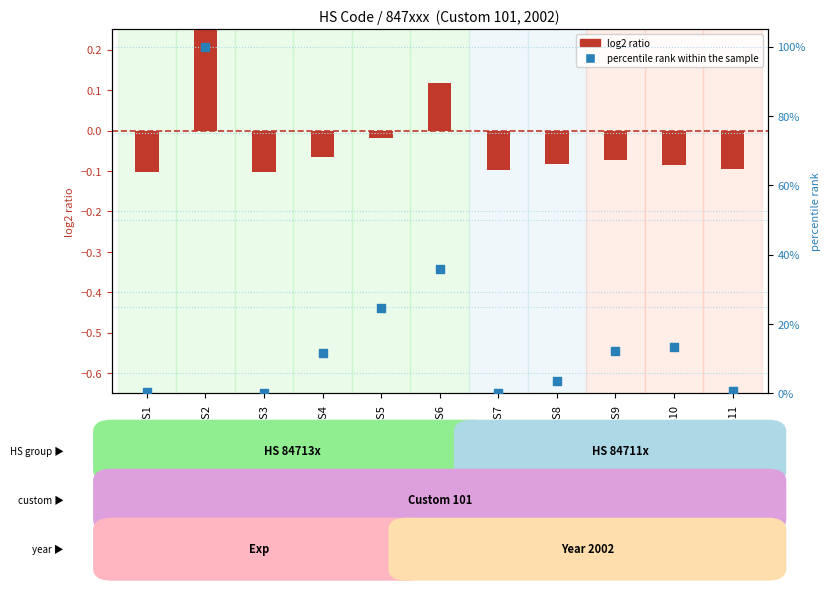

At how many categories does at least one series exceed 59?

1